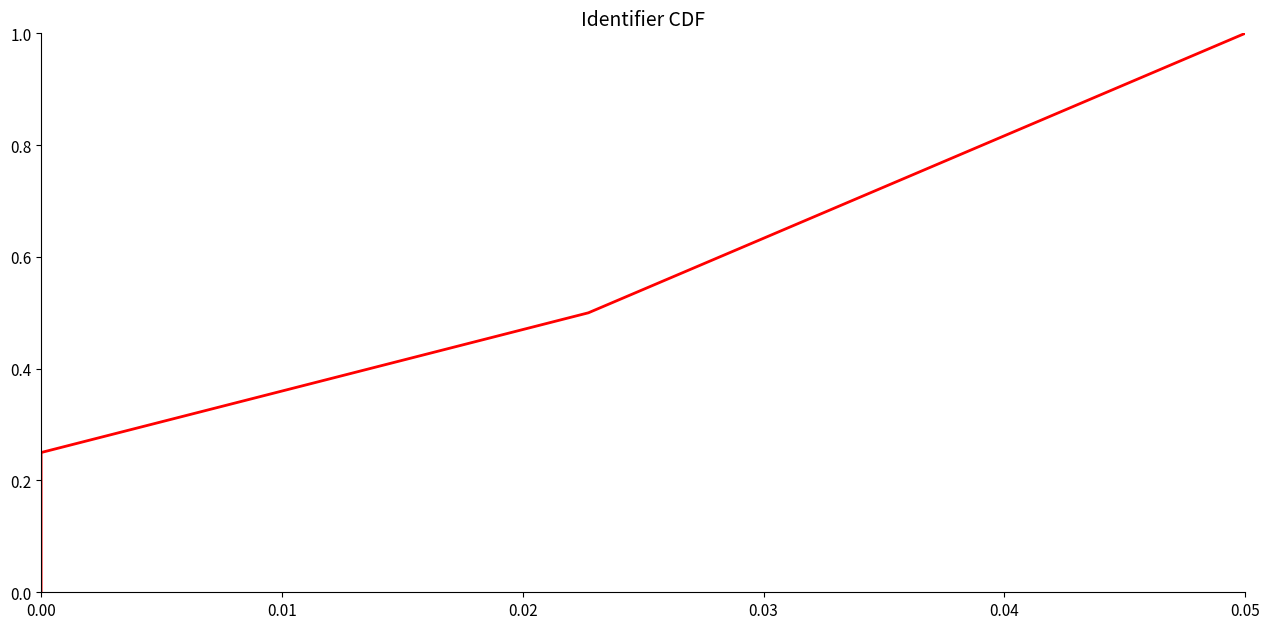

Is it true that the value at 0.02 is 0.1?

False